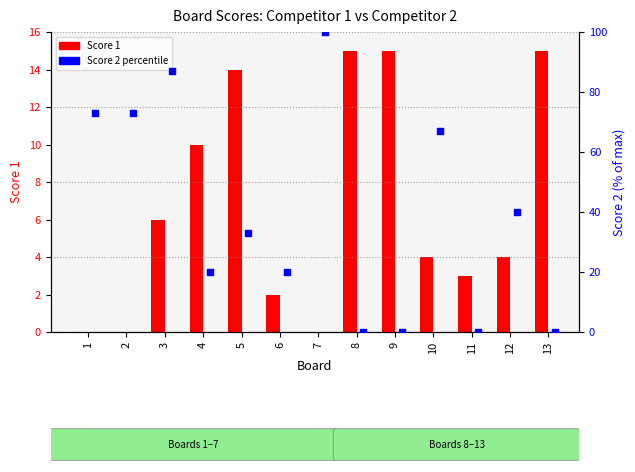

Which series contains the lowest Y value?

Score 1